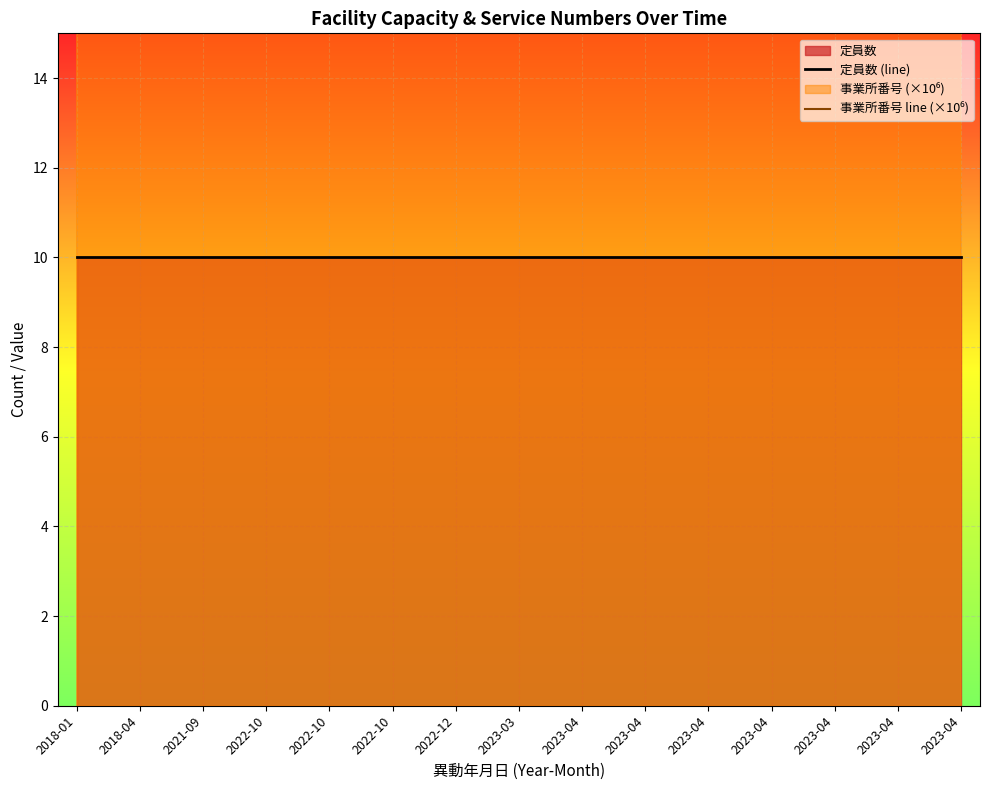

At which label is 事業所番号 line (×10⁶) closest to 3352?

2022-12